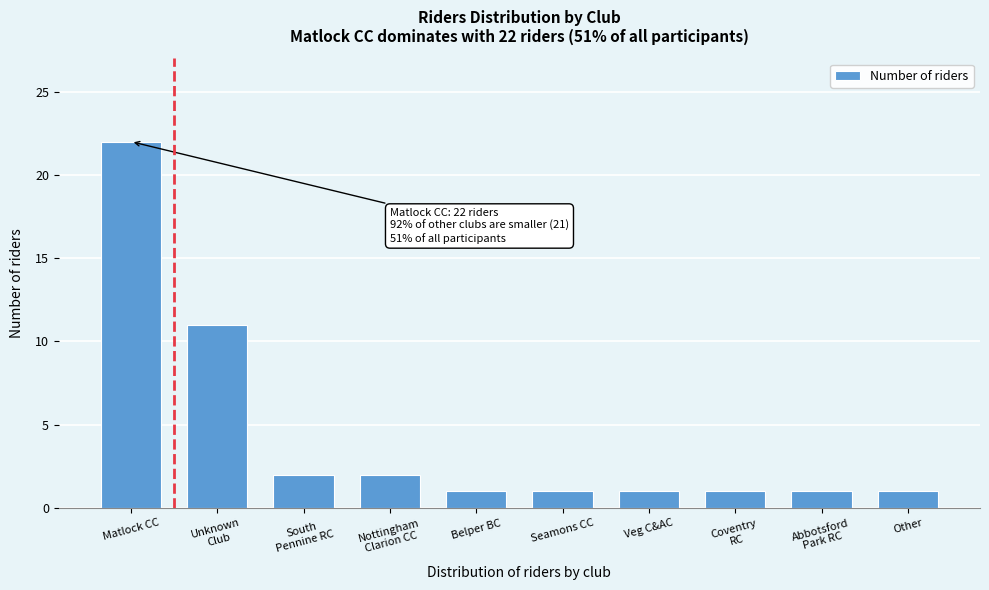

Reading right to left, what are all the values shown in this chart?

1	1	1	1	1	1	2	2	11	22